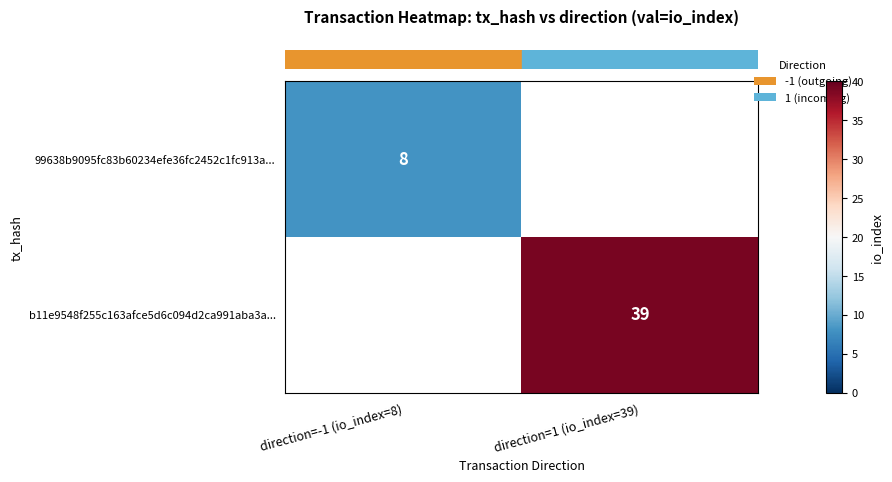

At which category does the chart reach its peak across all series?

direction=1 (io_index=39)